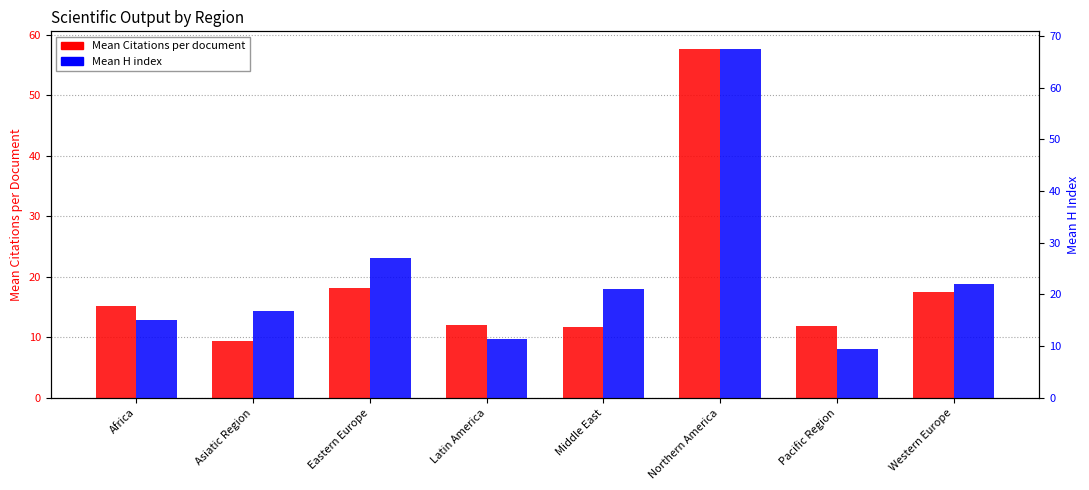

What is the average value of the Mean H index series?

23.8